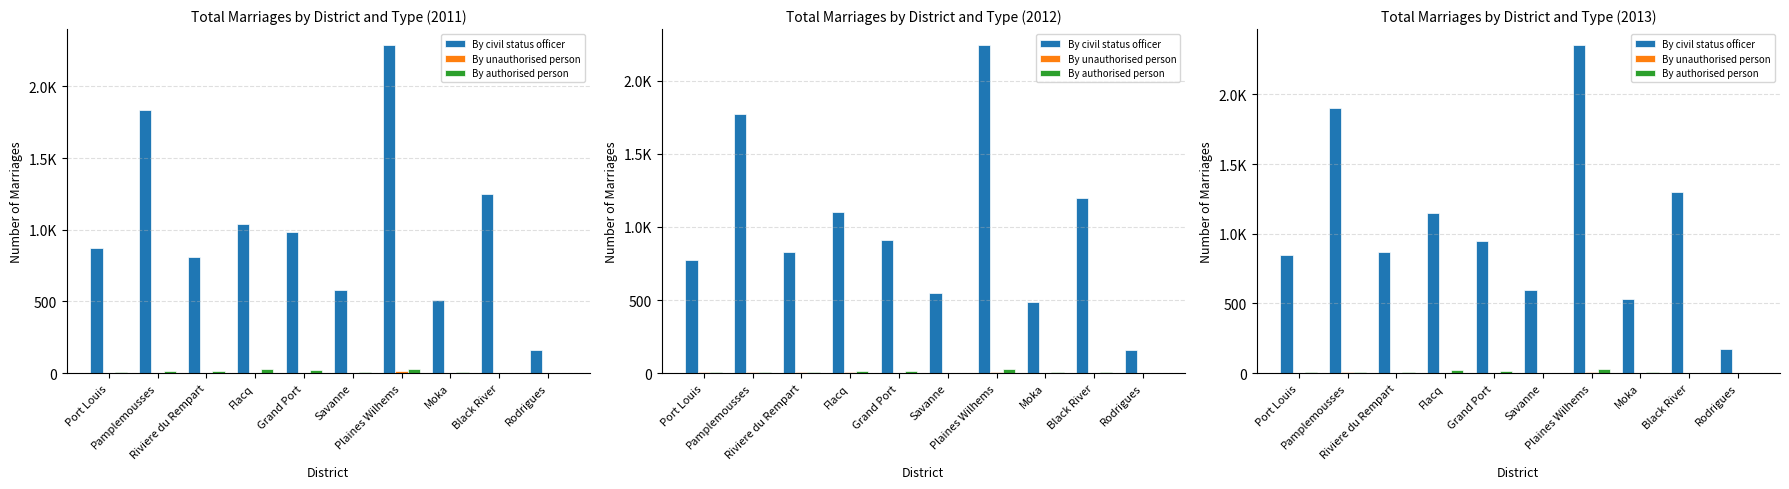

What is the value of the By unauthorised person bar at the 2nd from the left?

6